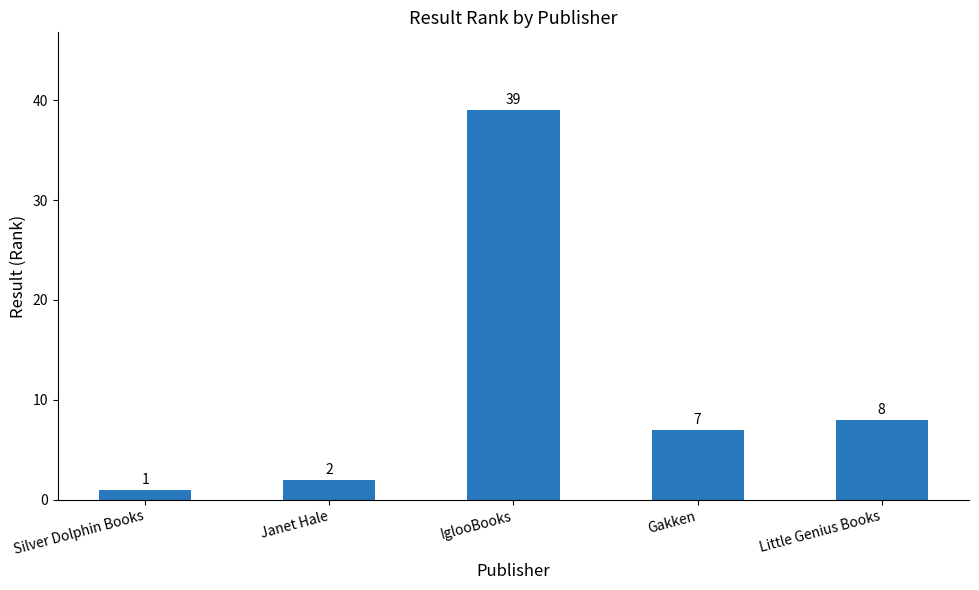

What position from the left is IglooBooks?

3